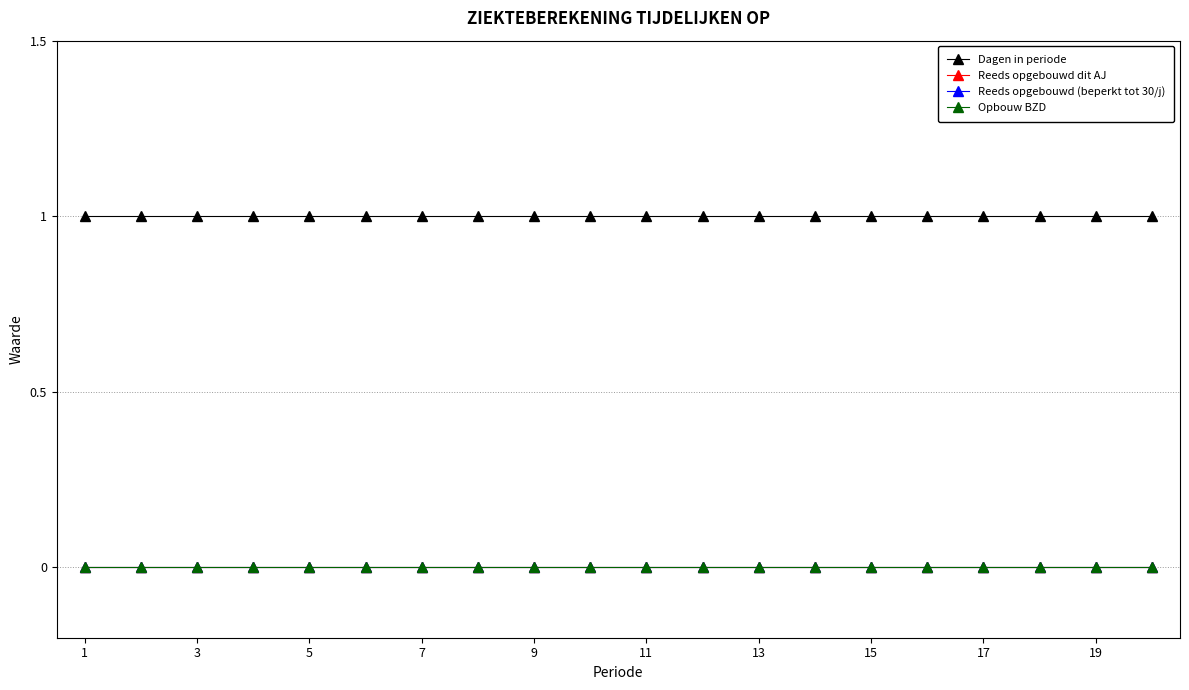

At how many categories does at least one series exceed 0?

20